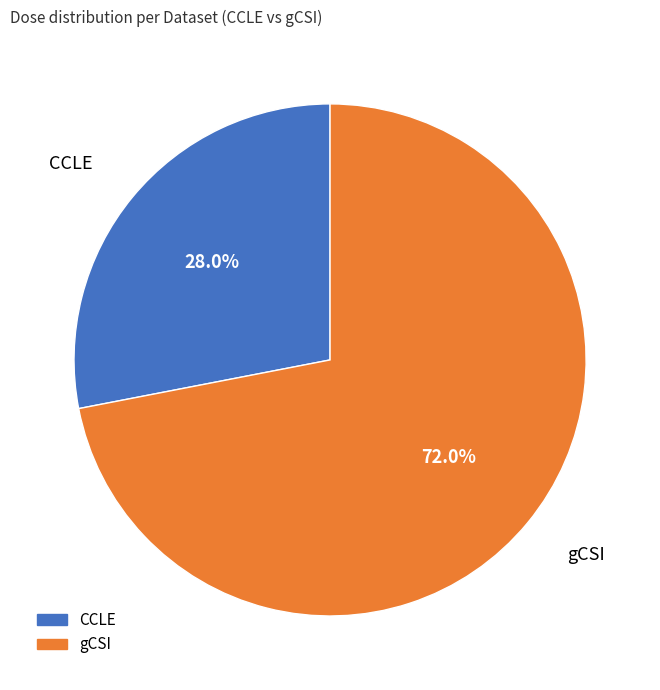

How many segments does this pie chart have?

2